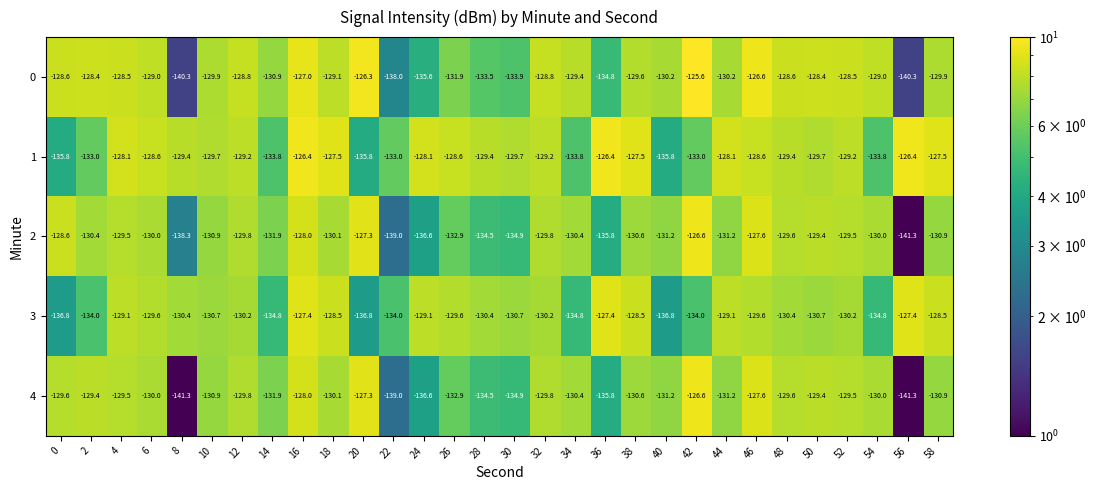

What value does the 4 series have at 2?

-129.4